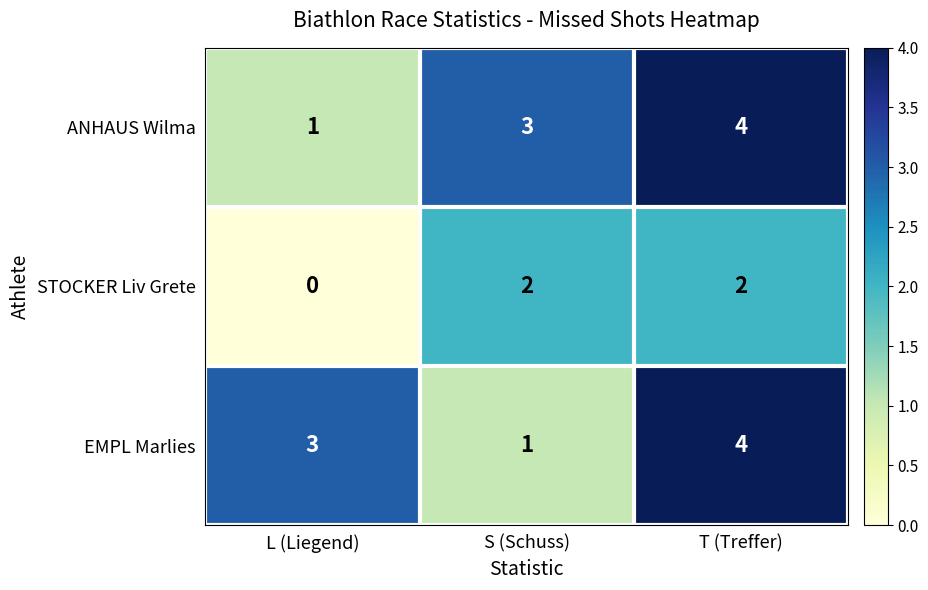

True or false: ANHAUS Wilma has a value of 1 at L (Liegend).

True